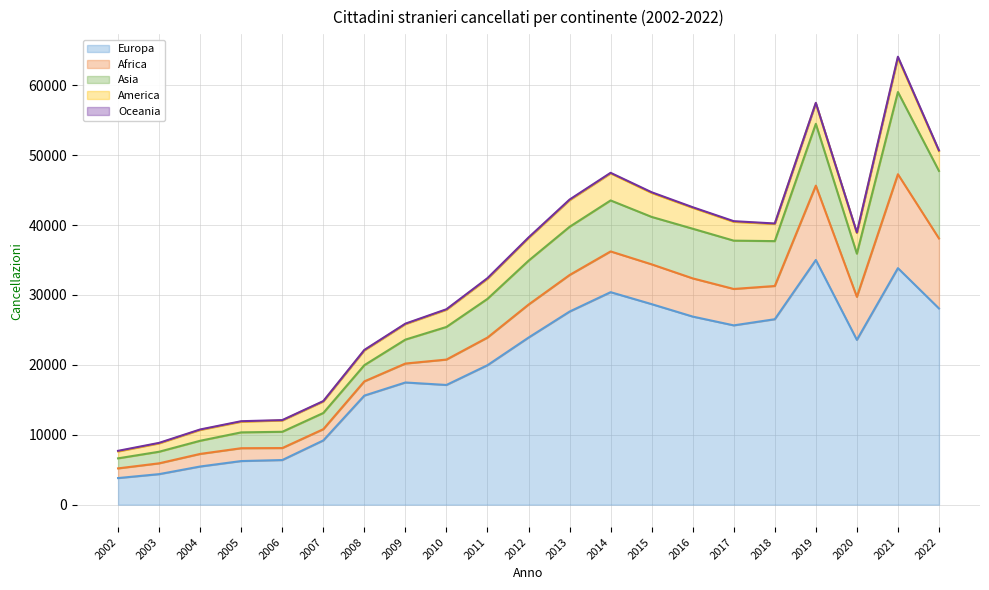

True or false: Oceania and Asia cross at least once.

False